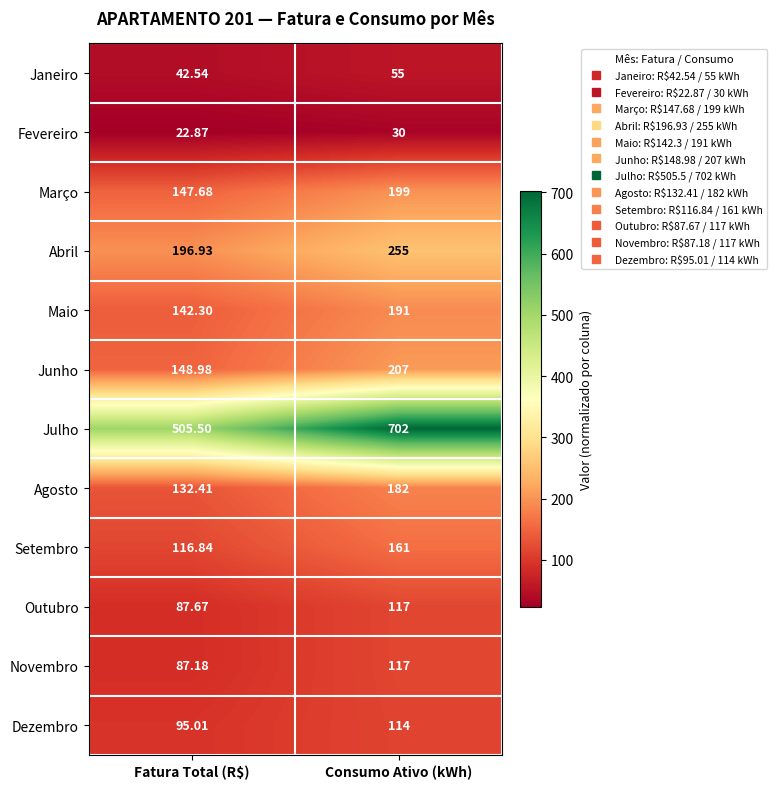

What is the total value across all series at Consumo Ativo (kWh)?

2330.0